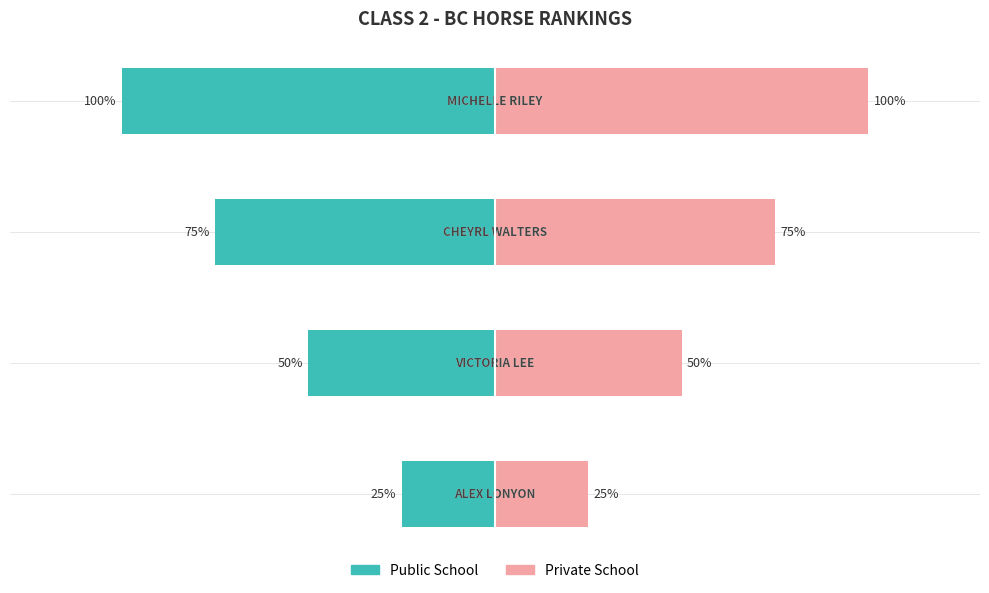

Reading left to right, list all the values displayed in this chart.

Public School: -25	-50	-75	-100
Private School: 25	50	75	100